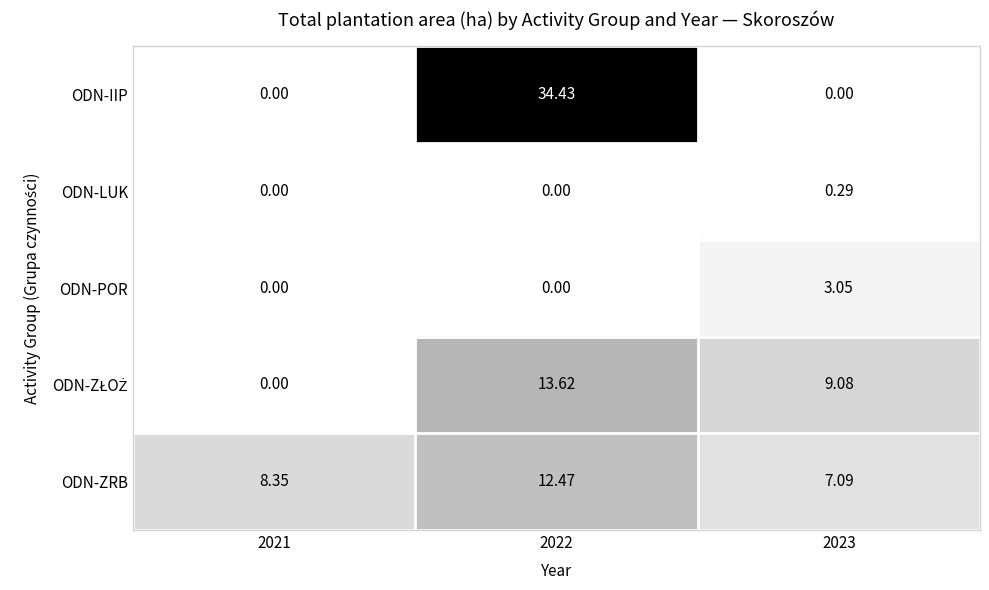

Which series has the widest spread of values?

ODN-IIP